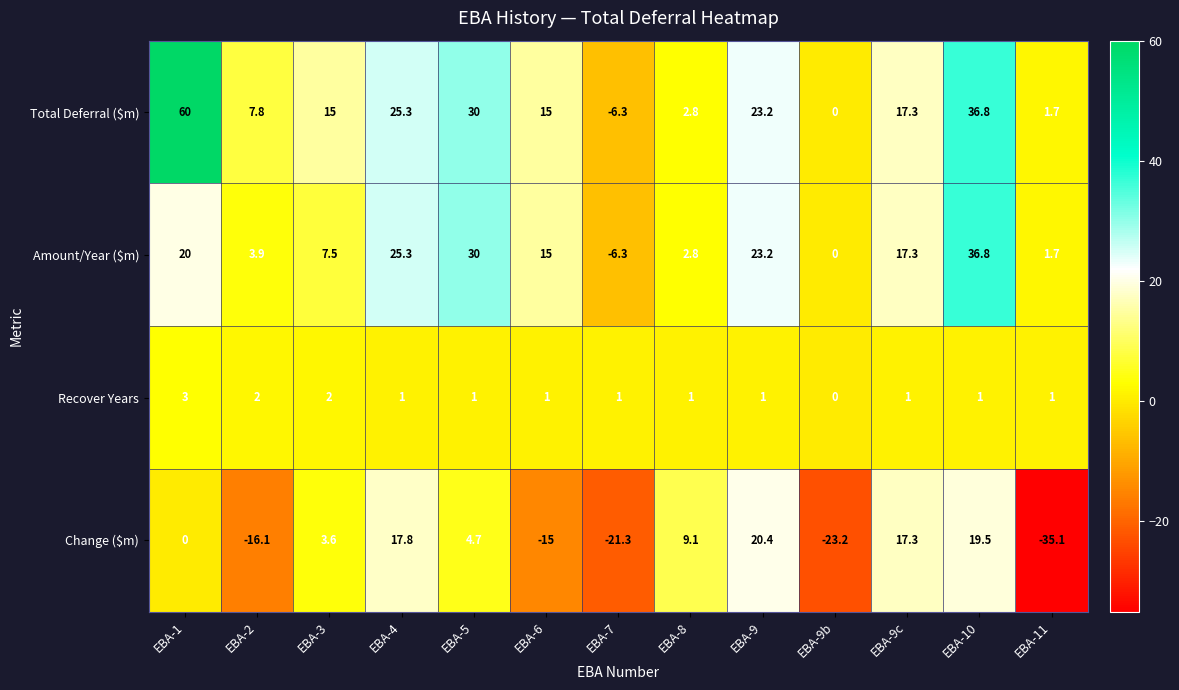

What is the sum of all Amount/Year ($m) values?

177.2